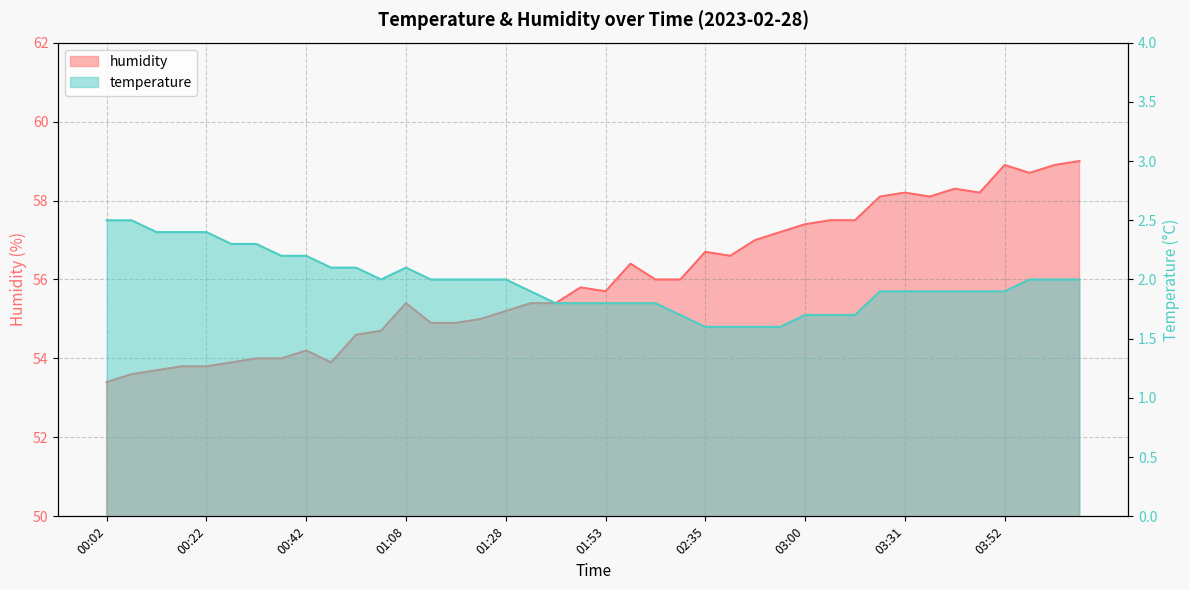

Reading right to left, what are all the values shown in this chart?

temperature: 04:07=2.0	04:02=2.0	03:57=2.0	03:52=1.9	03:47=1.9	03:42=1.9	03:37=1.9	03:31=1.9	03:26=1.9	03:11=1.7	03:05=1.7	03:00=1.7	02:55=1.6	02:50=1.6	02:40=1.6	02:35=1.6	02:08=1.7	02:03=1.8	01:58=1.8	01:53=1.8	01:48=1.8	01:43=1.8	01:33=1.9	01:28=2.0	01:23=2.0	01:18=2.0	01:13=2.0	01:08=2.1	01:03=2.0	00:57=2.1	00:52=2.1	00:42=2.2	00:37=2.2	00:32=2.3	00:27=2.3	00:22=2.4	00:17=2.4	00:12=2.4	00:07=2.5	00:02=2.5
humidity: 04:07=59.0	04:02=58.9	03:57=58.7	03:52=58.9	03:47=58.2	03:42=58.3	03:37=58.1	03:31=58.2	03:26=58.1	03:11=57.5	03:05=57.5	03:00=57.4	02:55=57.2	02:50=57.0	02:40=56.6	02:35=56.7	02:08=56.0	02:03=56.0	01:58=56.4	01:53=55.7	01:48=55.8	01:43=55.4	01:33=55.4	01:28=55.2	01:23=55.0	01:18=54.9	01:13=54.9	01:08=55.4	01:03=54.7	00:57=54.6	00:52=53.9	00:42=54.2	00:37=54.0	00:32=54.0	00:27=53.9	00:22=53.8	00:17=53.8	00:12=53.7	00:07=53.6	00:02=53.4